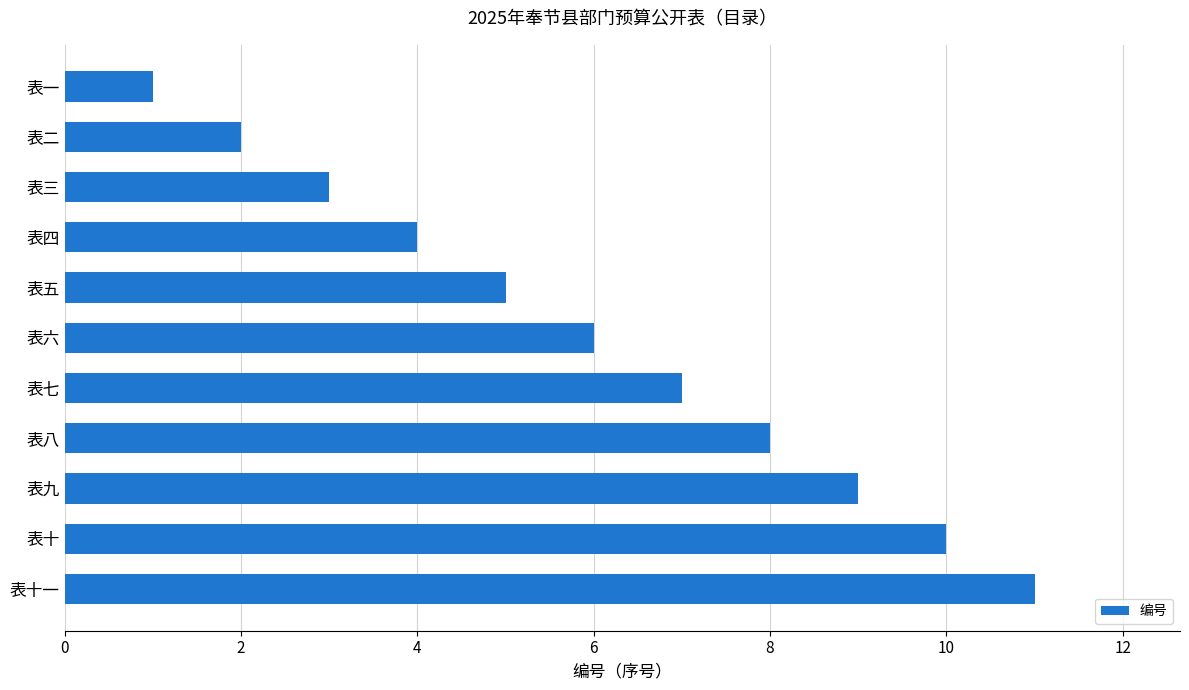

Which has a higher value, 表十 or 表六?

表十